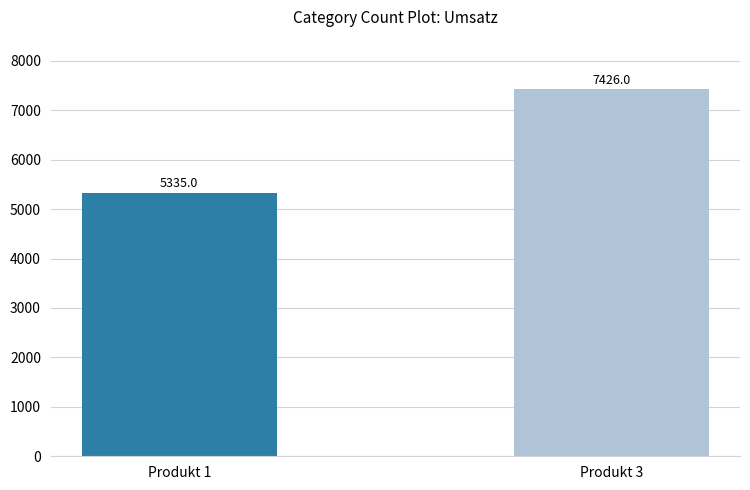

How many values are below 7426?

1